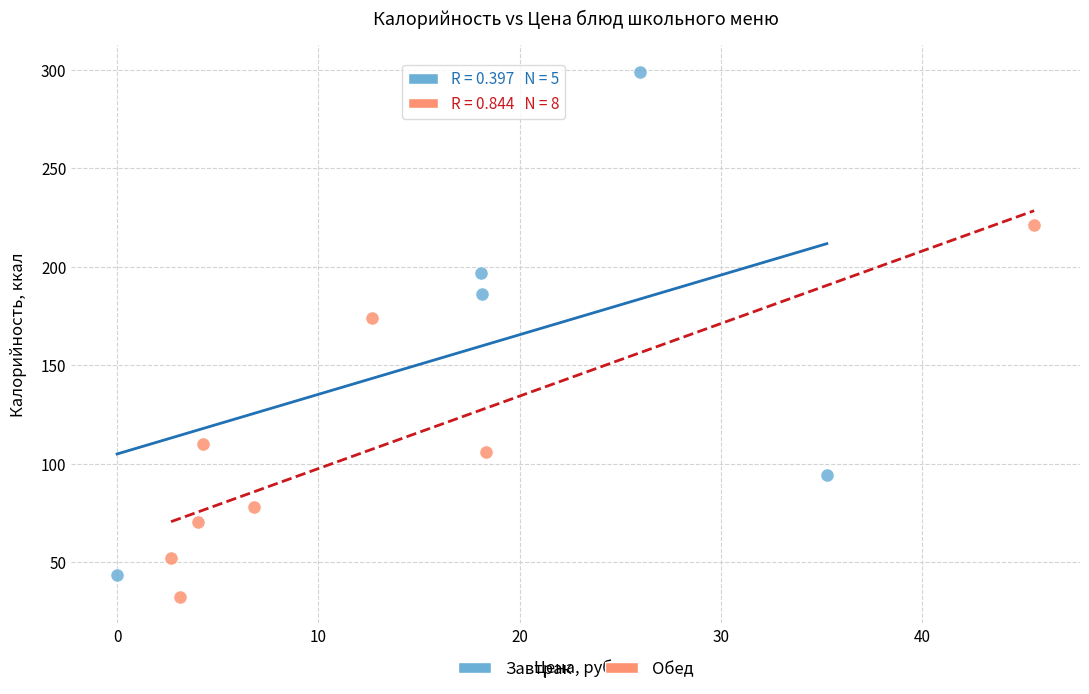

Which series reaches the maximum Y coordinate?

Завтрак